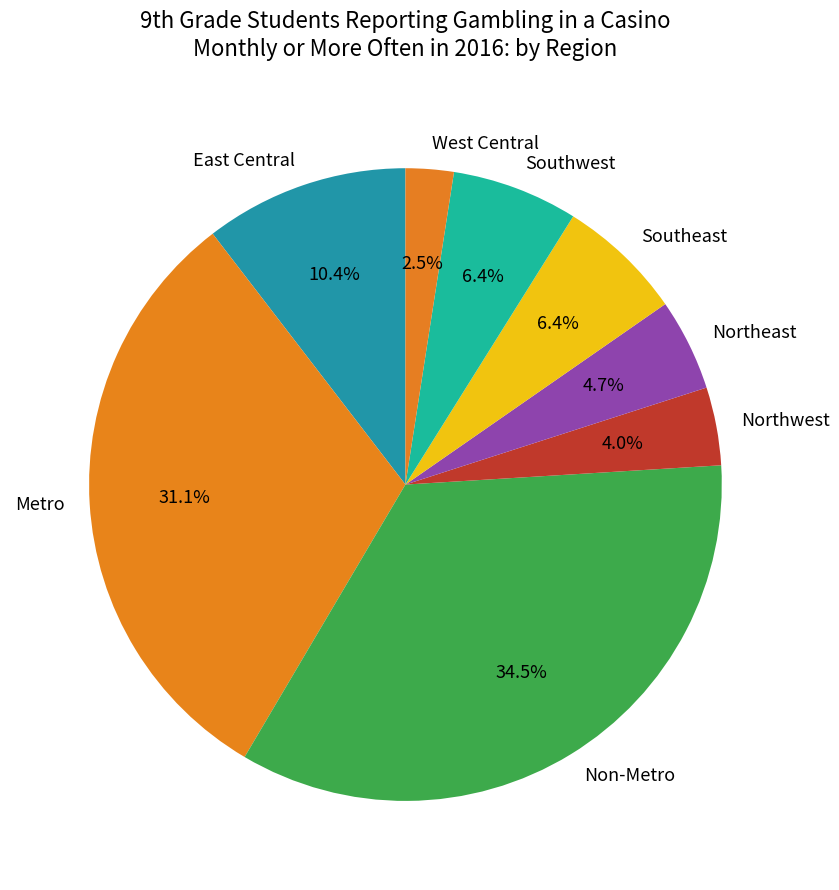

How much of the chart is everything except Northeast?

95.3%